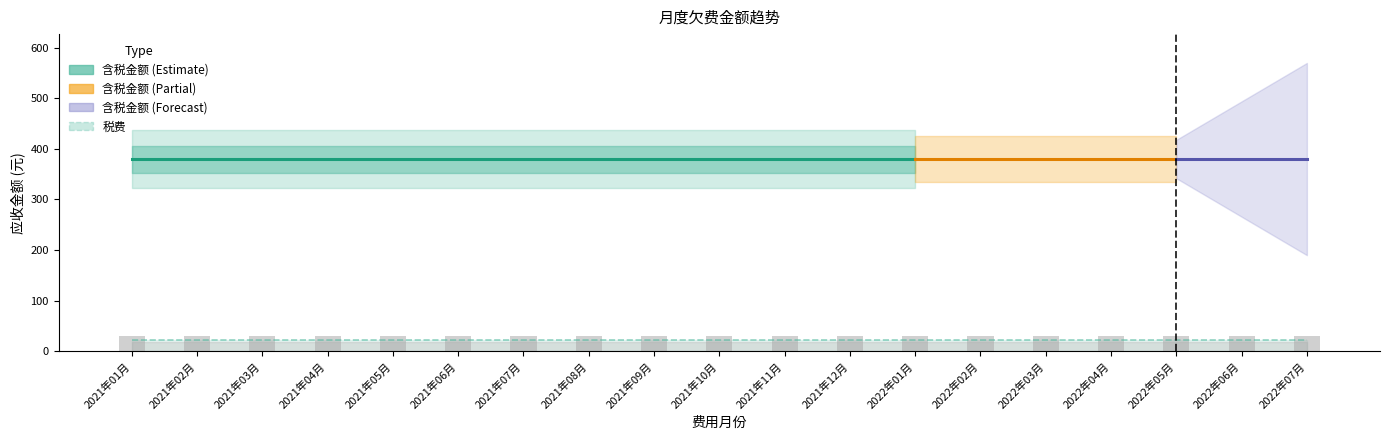

True or false: 税费 has a value of 29.2 at 2021年10月.

False